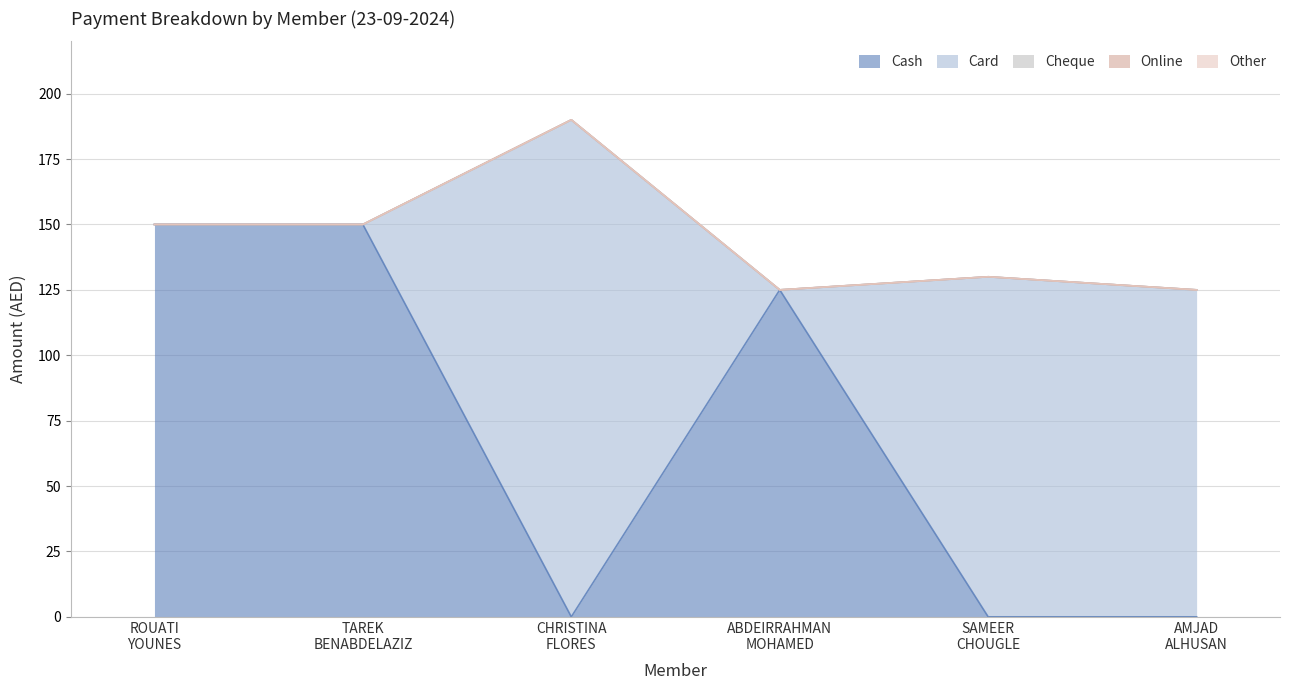

What is the label of the 5th point from the right?

TAREK BENABDELAZIZ